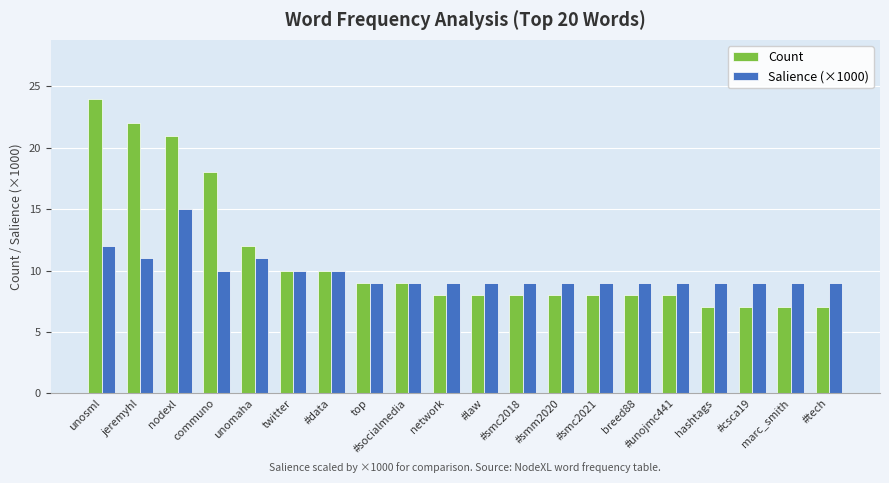

What is the total value across all series at #socialmedia?

18